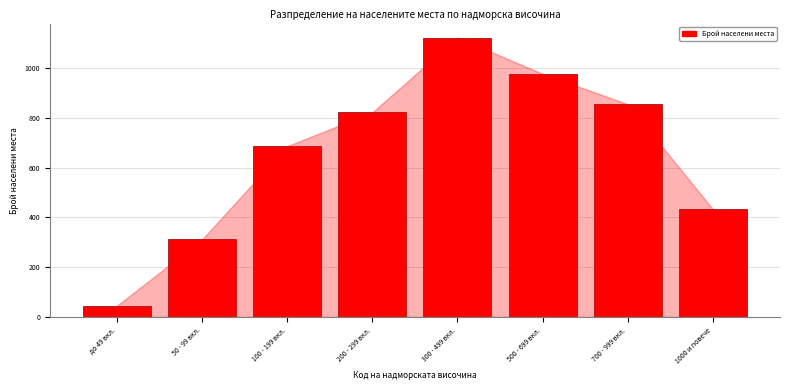

Reading left to right, transcribe all the data shown in this chart.

до 49 вкл.=45	50 - 99 вкл.=312	100 - 199 вкл.=687	200 - 299 вкл.=823	300 - 499 вкл.=1124	500 - 699 вкл.=978	700 - 999 вкл.=856	1000 и повече=434